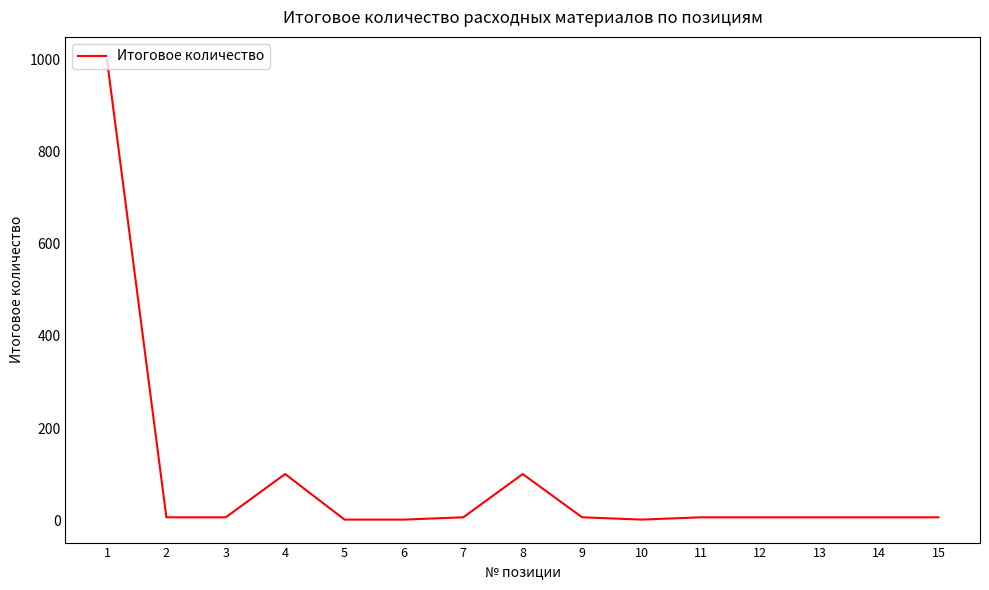

Which category has the highest value across all series?

1